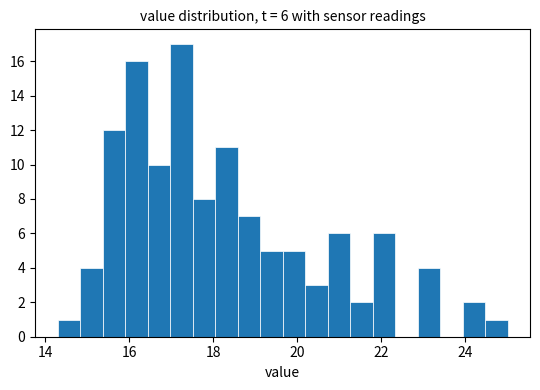

Around what value on the x-axis is the tallest bar? Give the approximate position of its centre, as read against the axis.

17.2